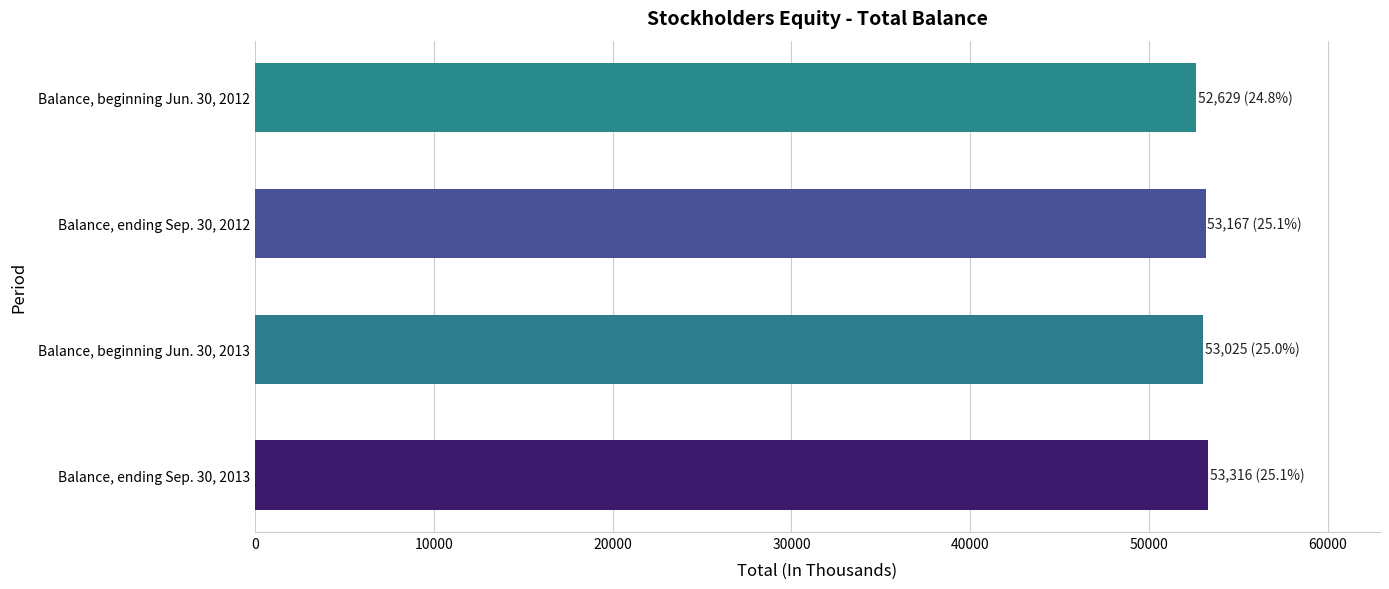

Does the chart contain any negative values?

No